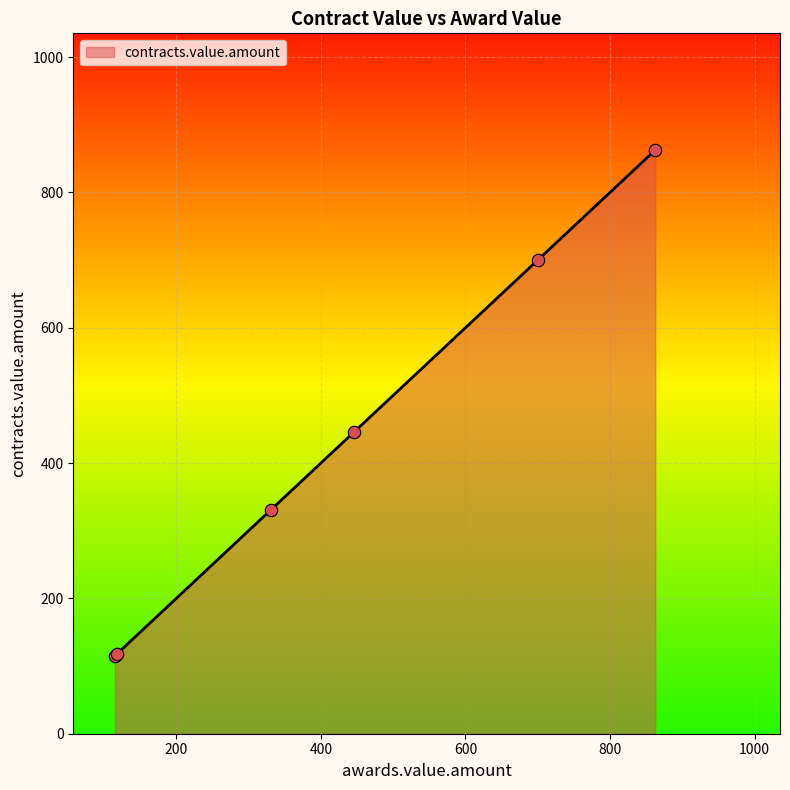

What is the greatest value displayed?

862.5